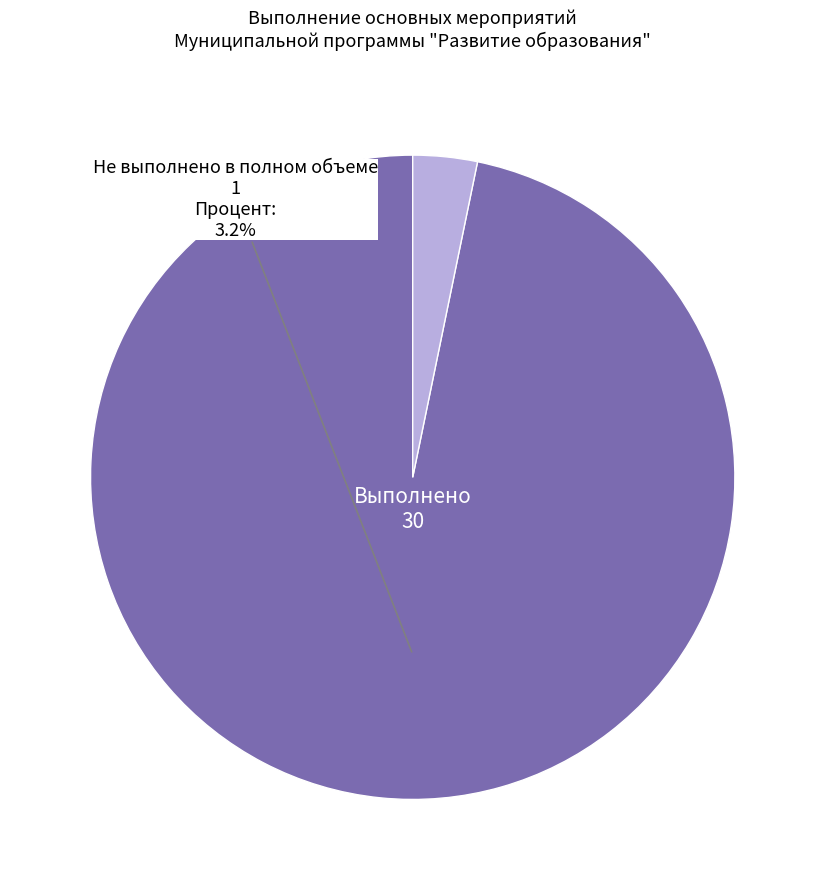

How much of the chart is everything except Не выполнено в полном объеме?

96.8%